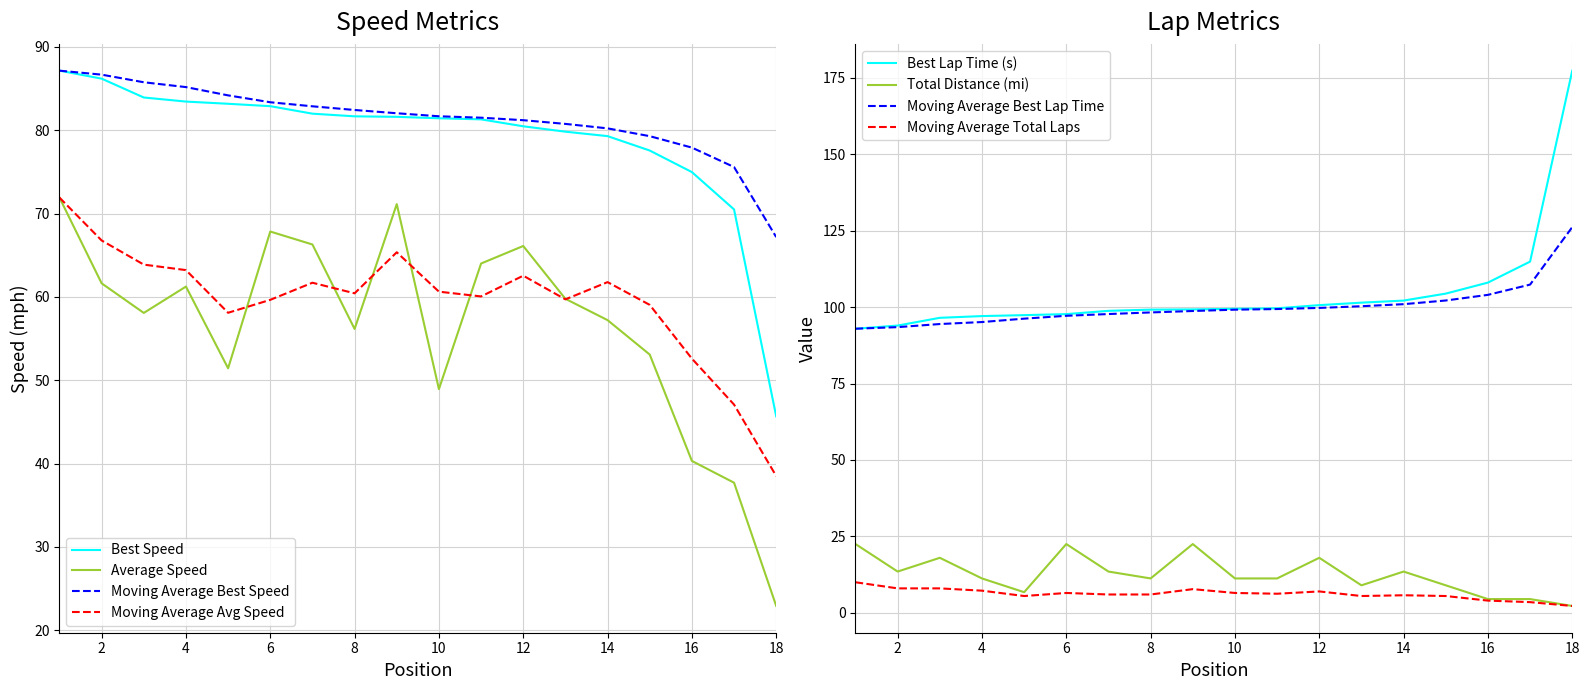

The Best Lap time series shows 159.7 at Wayne Dobson. True or false?

False